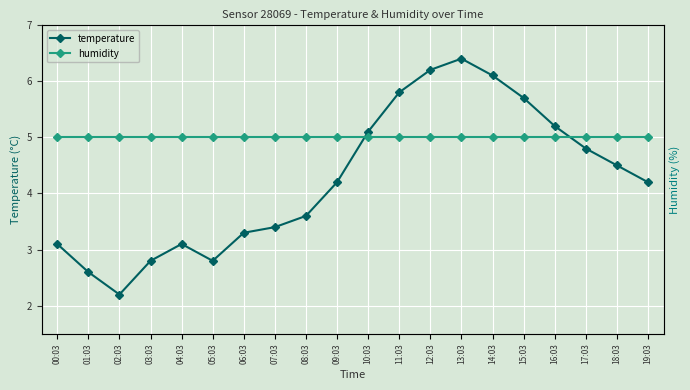

How many data points does each series have?

20